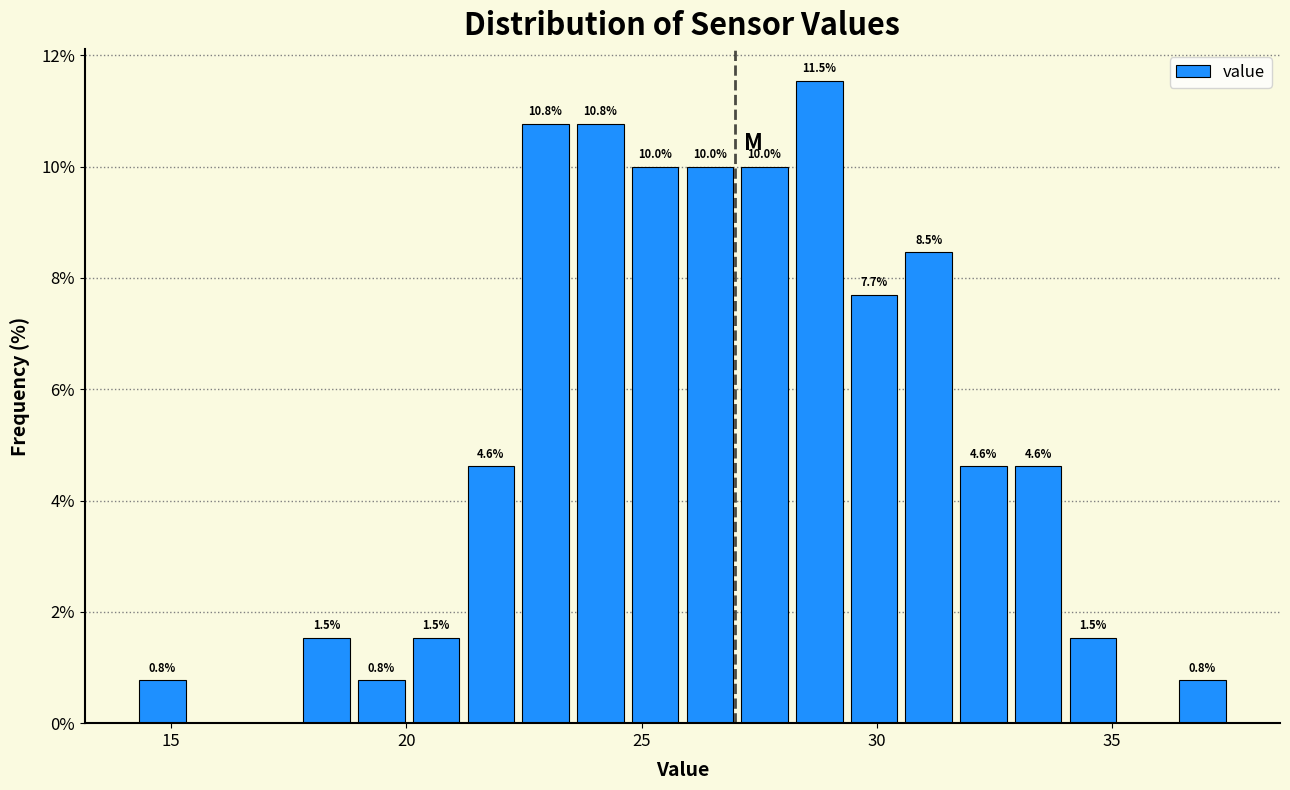

Read against the x-axis, roughly where is the centre of the tallest bar?

29.0